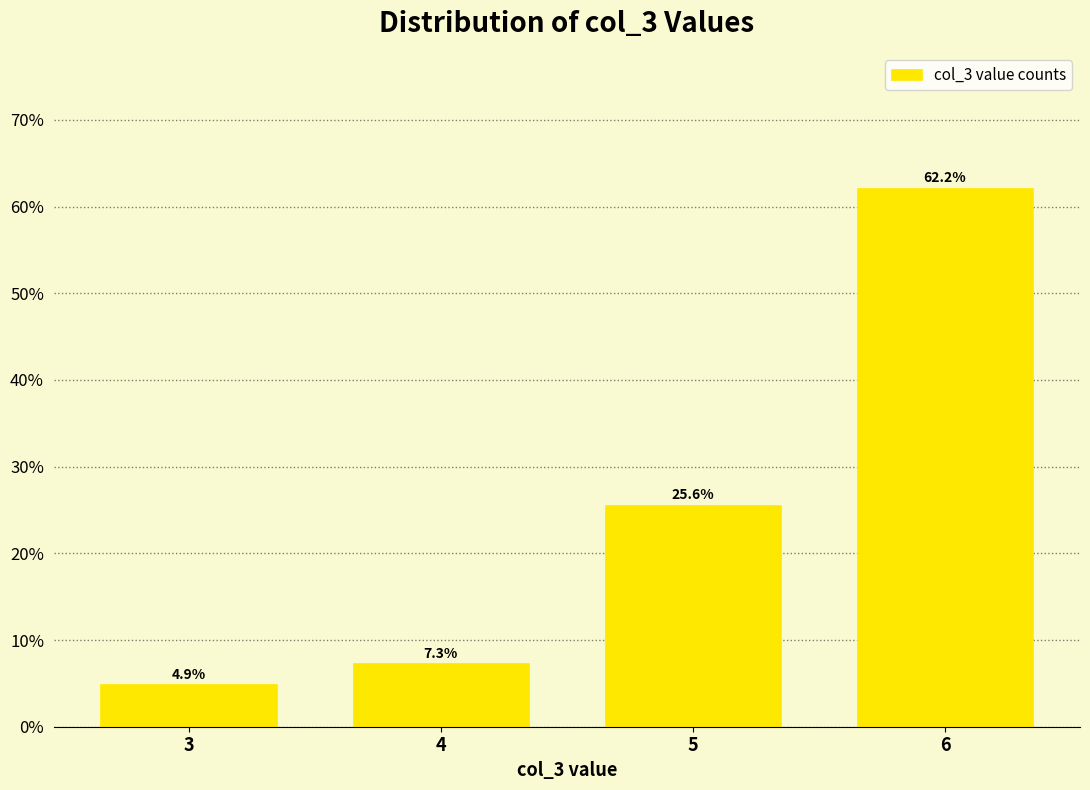

Reading left to right, transcribe all the data shown in this chart.

4.9	7.3	25.6	62.2